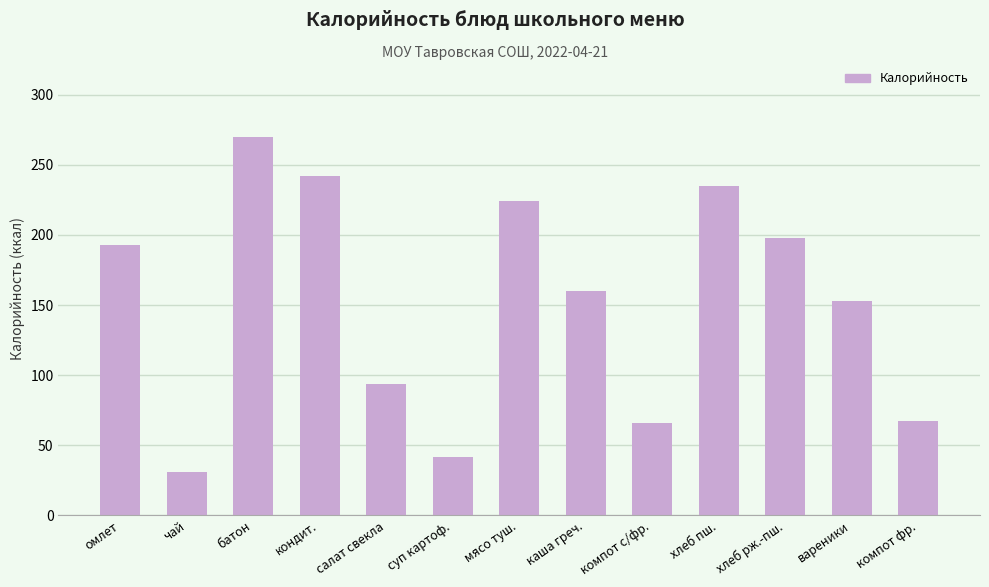

How many bars are there in total?

13